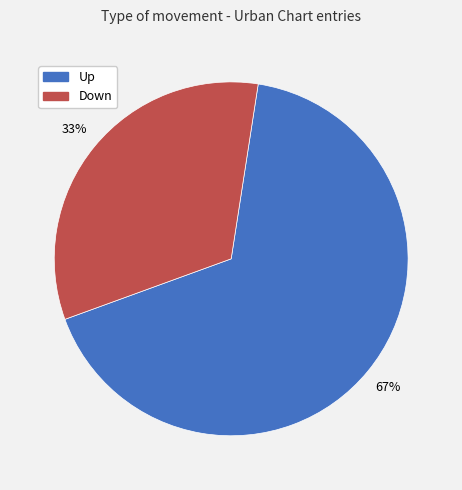

Is there a majority slice in this chart?

Yes